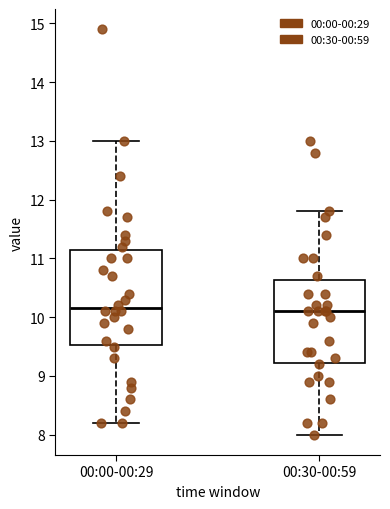

Where is the lower edge of the box for 00:00-00:29 on the y-axis? The values are not printed on the chart, so give them approximately, as read against the axis.

9.5